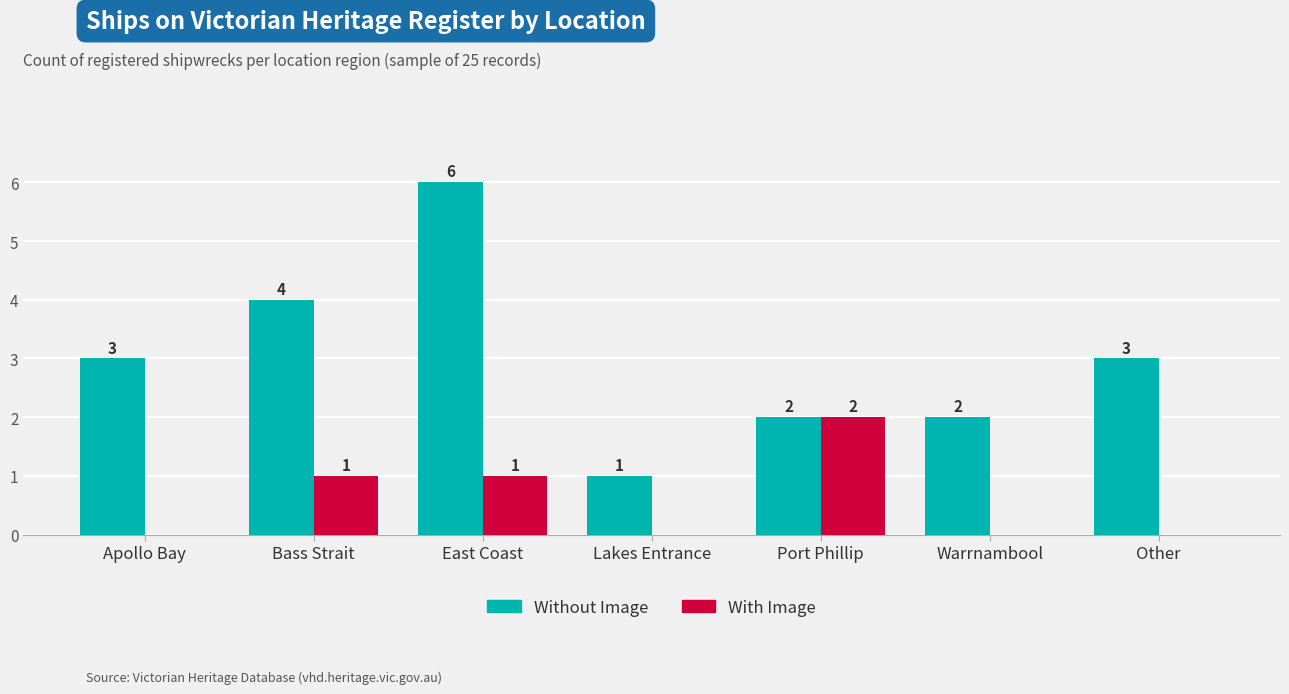

How many positive values does the With Image series have?

3